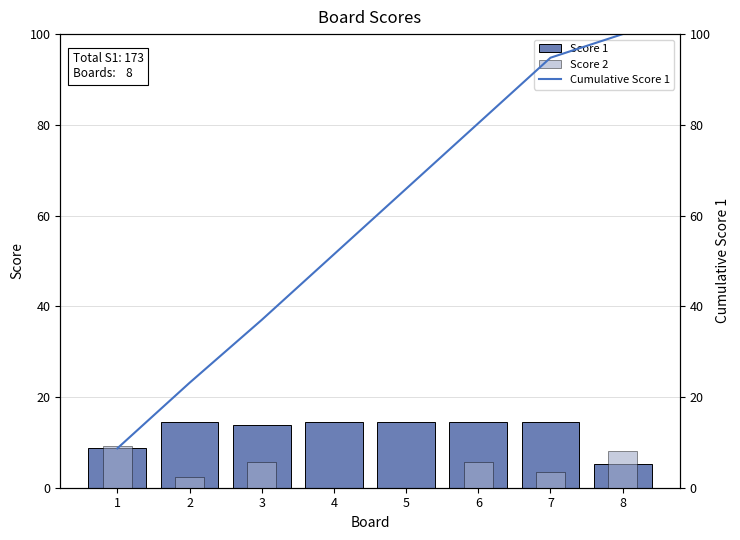

What are all the series names shown in the legend?

Score 1, Score 2, Cumulative Score 1